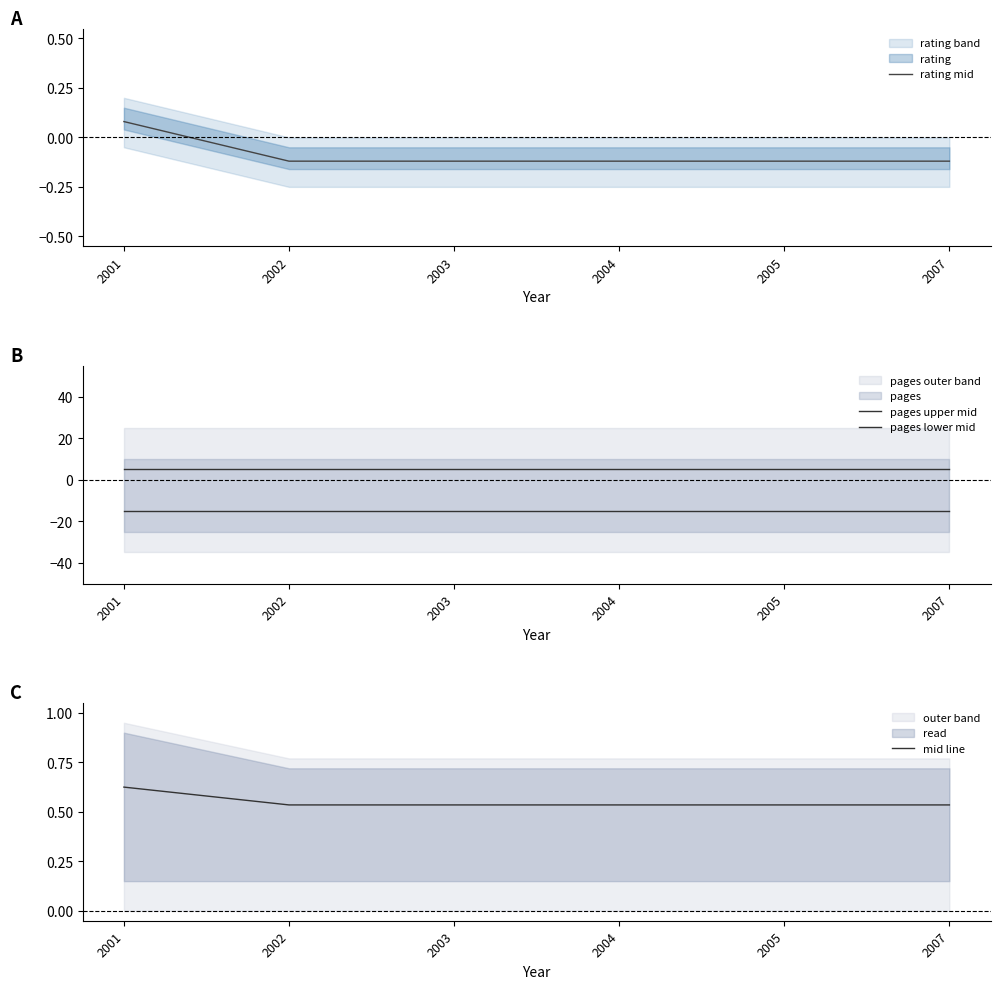

What is the difference between the maximum and minimum values in the rating mid series?

0.2